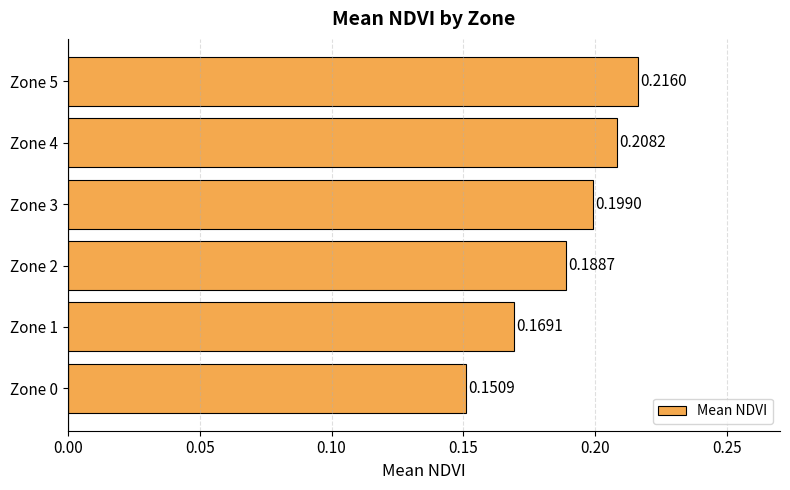

What is the sum of the values at Zone 2 and Zone 0?

0.3